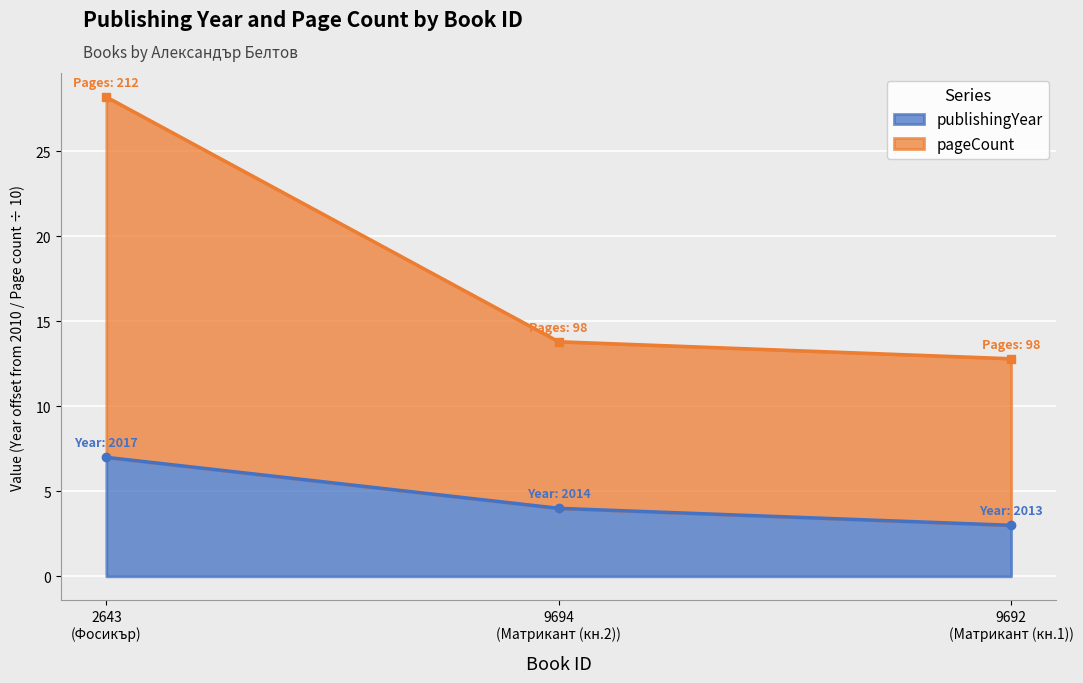

What is the lowest value of the publishingYear series?

3